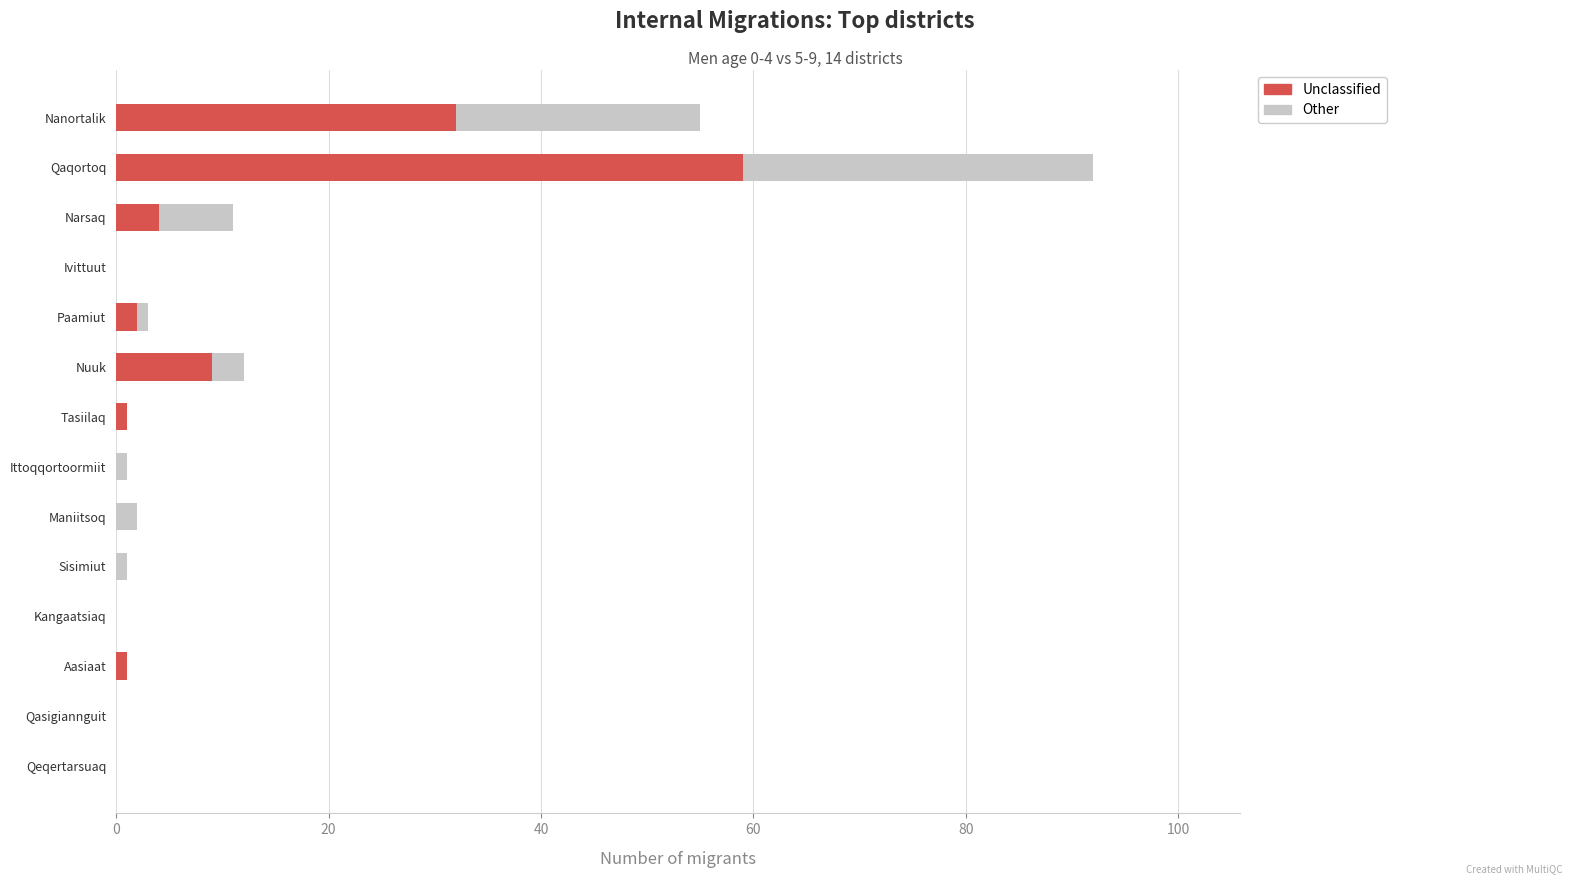

The value of Unclassified at Qasigiannguit is 0. True or false?

True